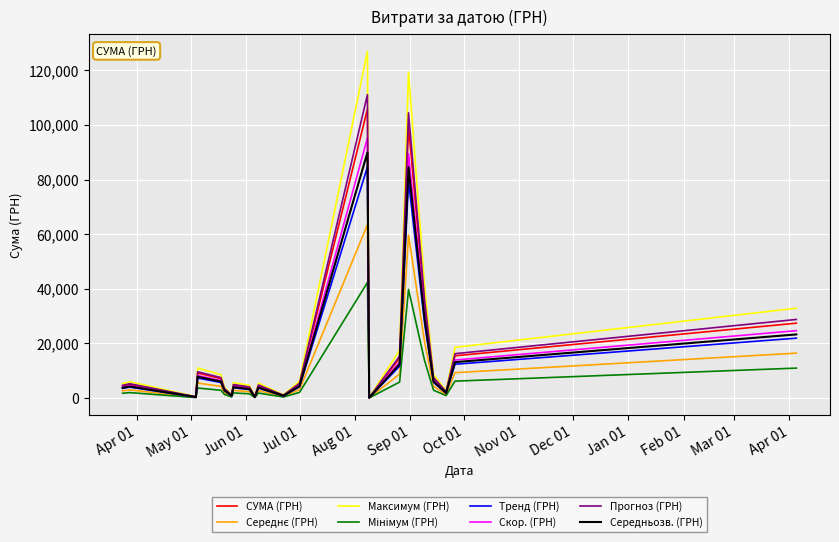

What is the maximum value shown in the chart?

126930.6